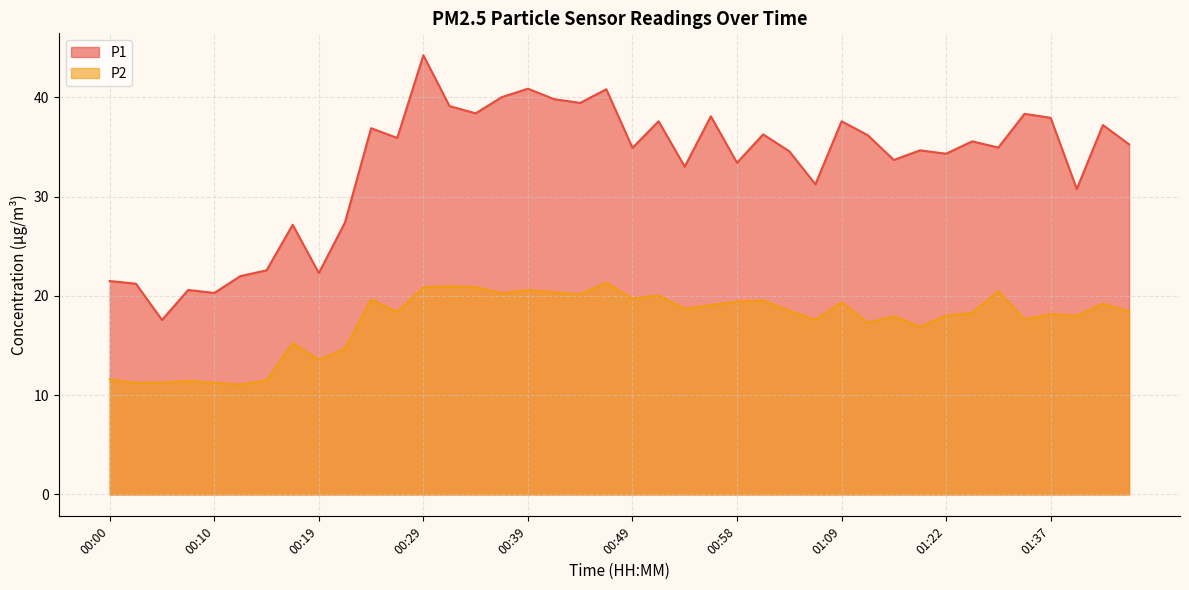

The value of P2 at 01:37 is 18.2. True or false?

True